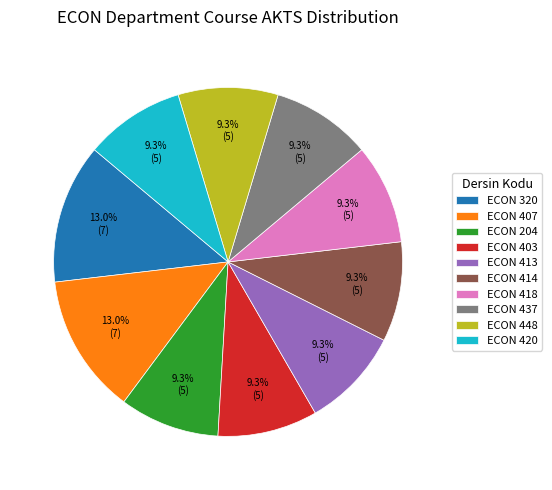

What is the total percentage of ECON 407 and ECON 204?

22.2%